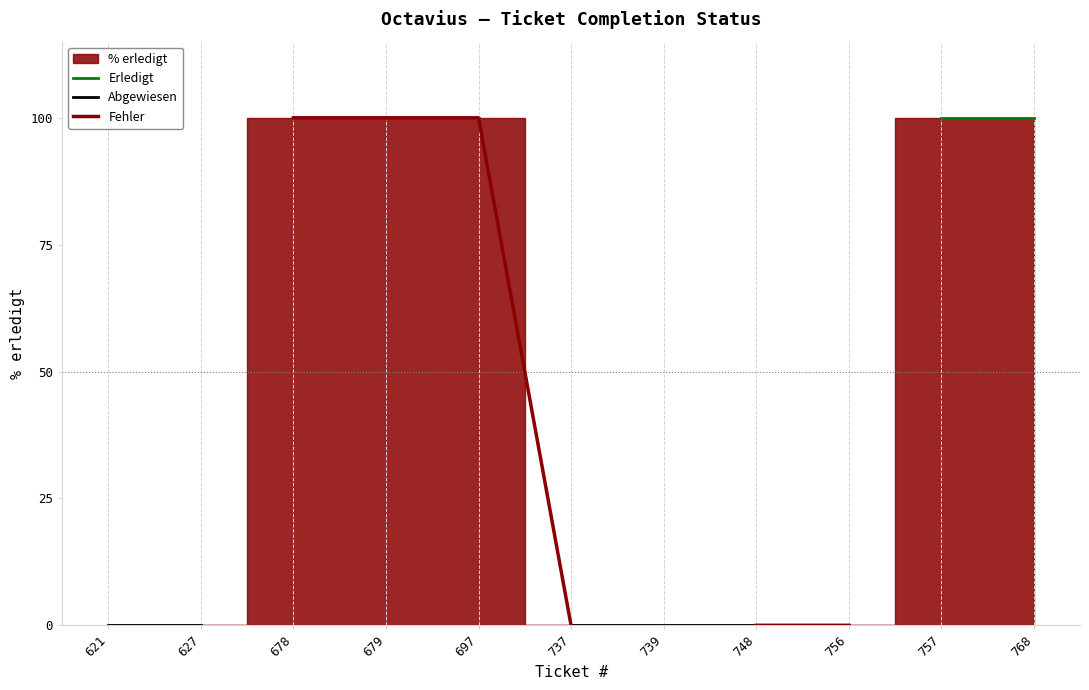

Does the chart display data point markers on the line(s)?

No